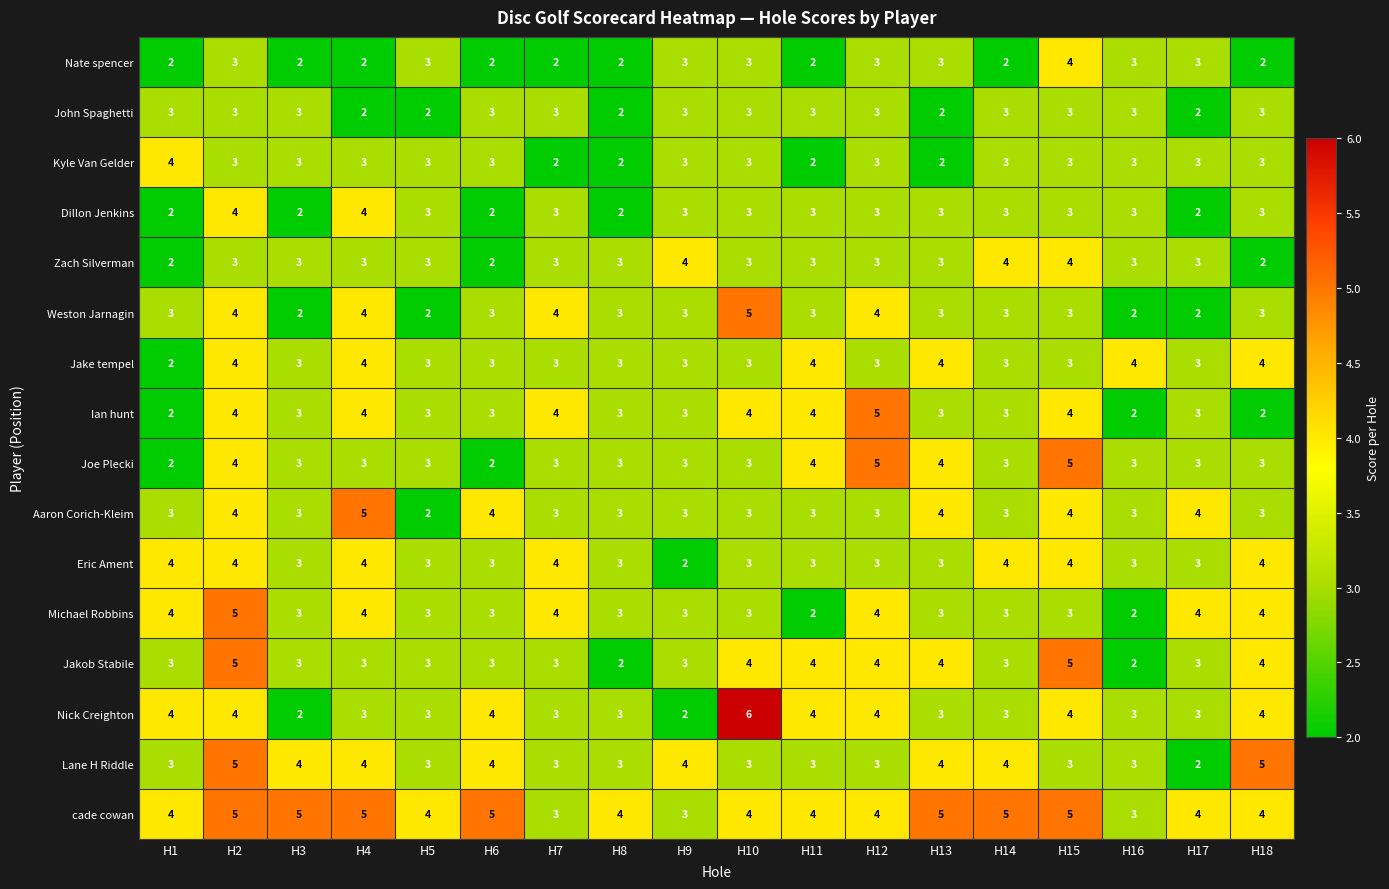

What is the average value of the Lane H Riddle series?

4